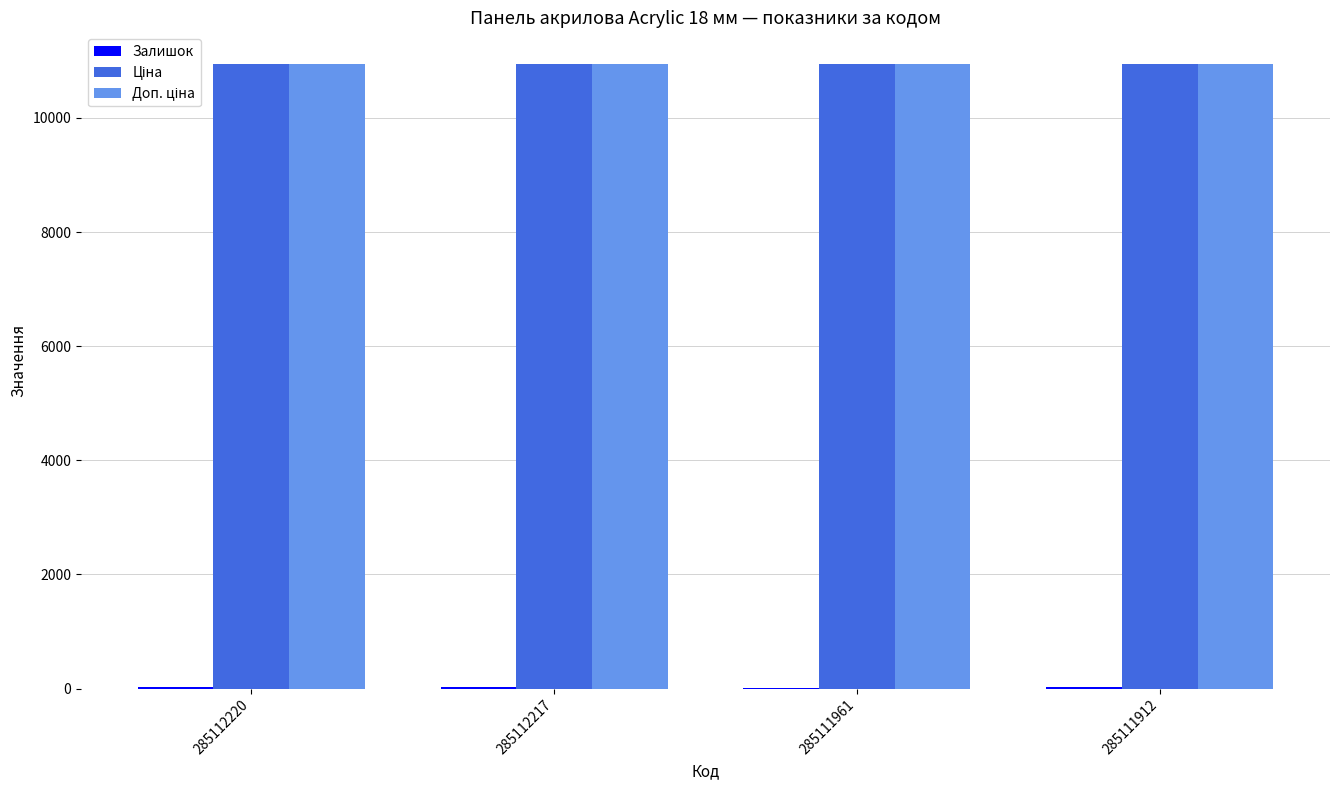

At how many categories does at least one series exceed 1393?

4